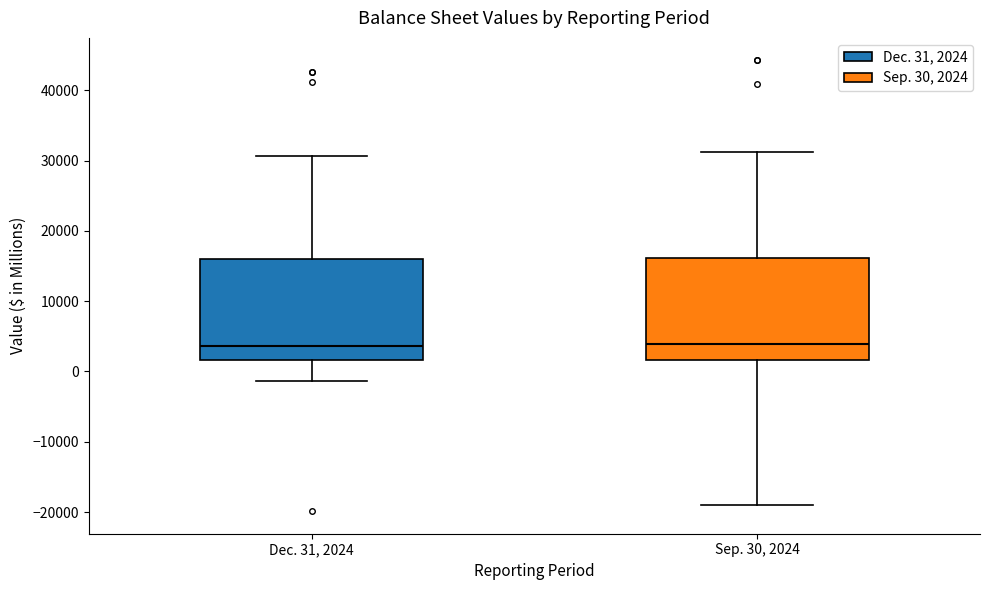

Where does the median line of the box for Dec. 31, 2024 sit on the y-axis? The values are not printed on the chart, so give them approximately, as read against the axis.

4000